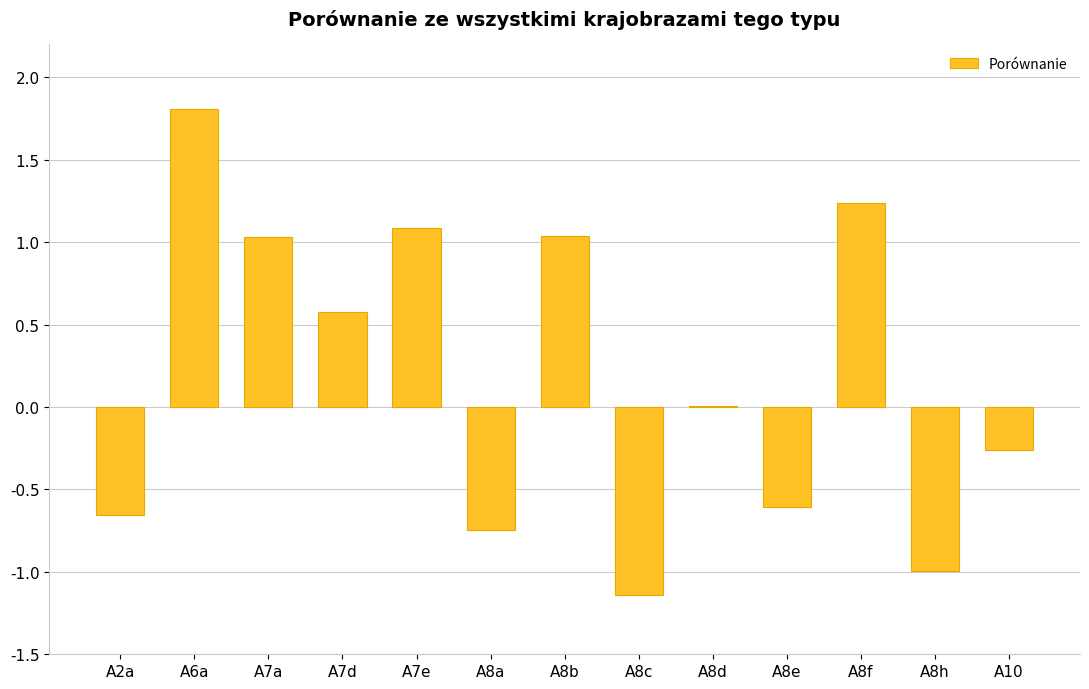

At which label is the value closest to 0?

A8d